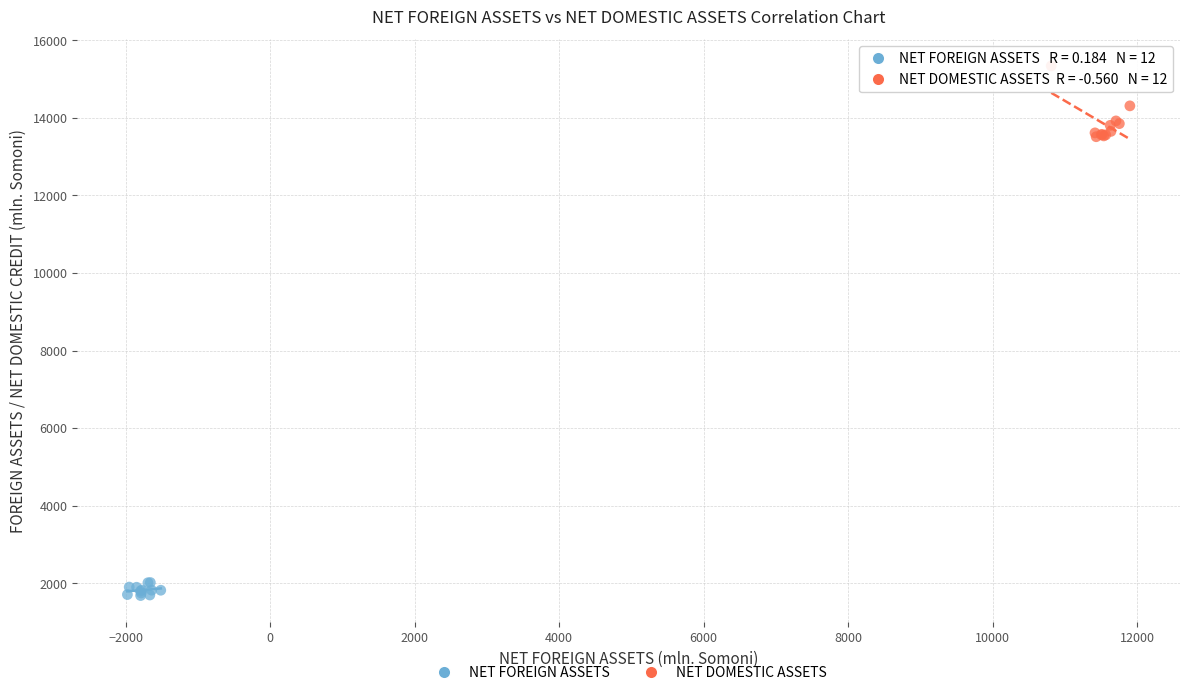

Which series reaches the minimum Y coordinate?

NET FOREIGN ASSETS